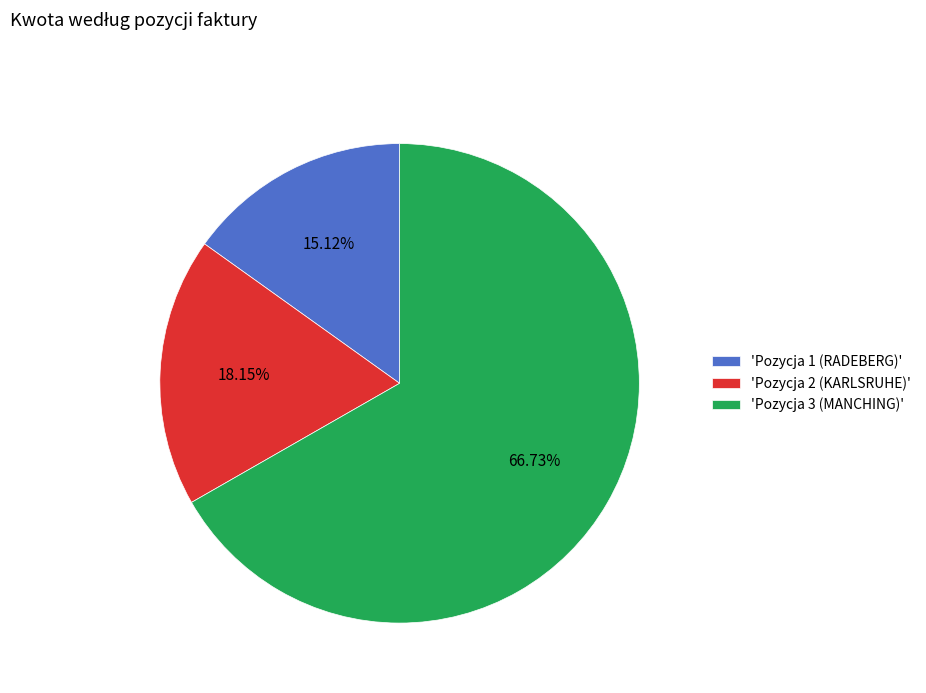

Rank the categories by value from highest to lowest.

'Pozycja 3 (MANCHING)', 'Pozycja 2 (KARLSRUHE)', 'Pozycja 1 (RADEBERG)'